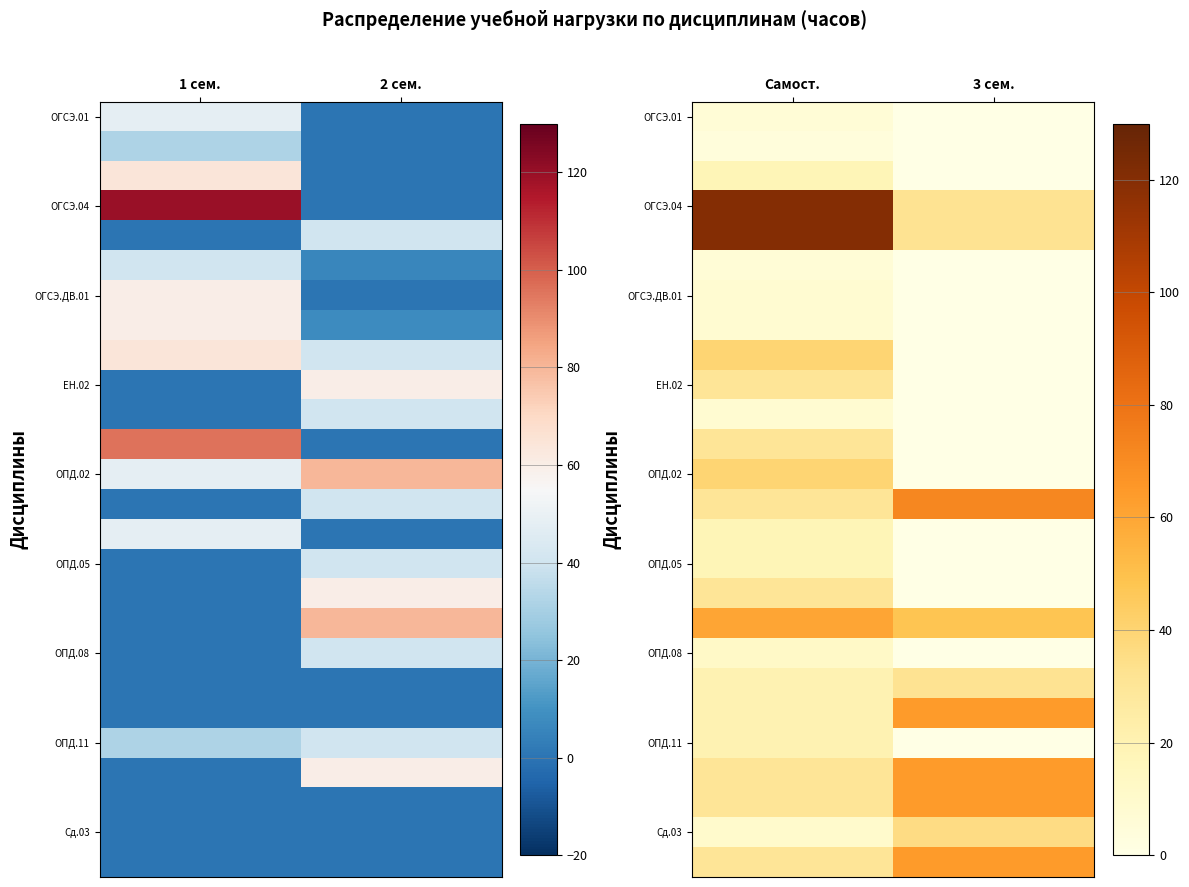

How many categories are shown in the chart?

2